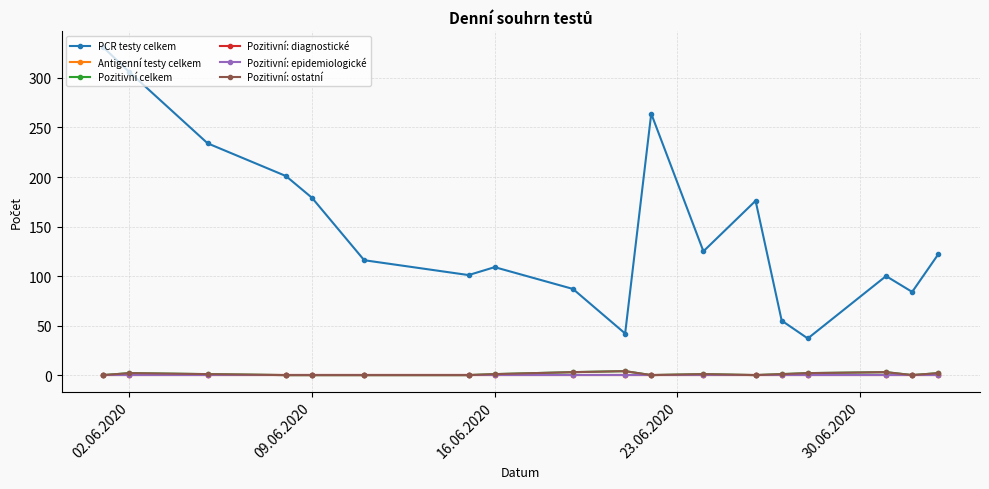

Is this an area chart (filled region under the line)?

No